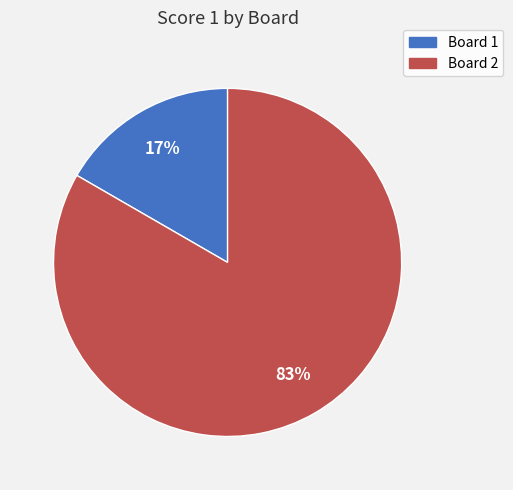

Is the sum of Board 1 and Board 2 greater than half?

Yes